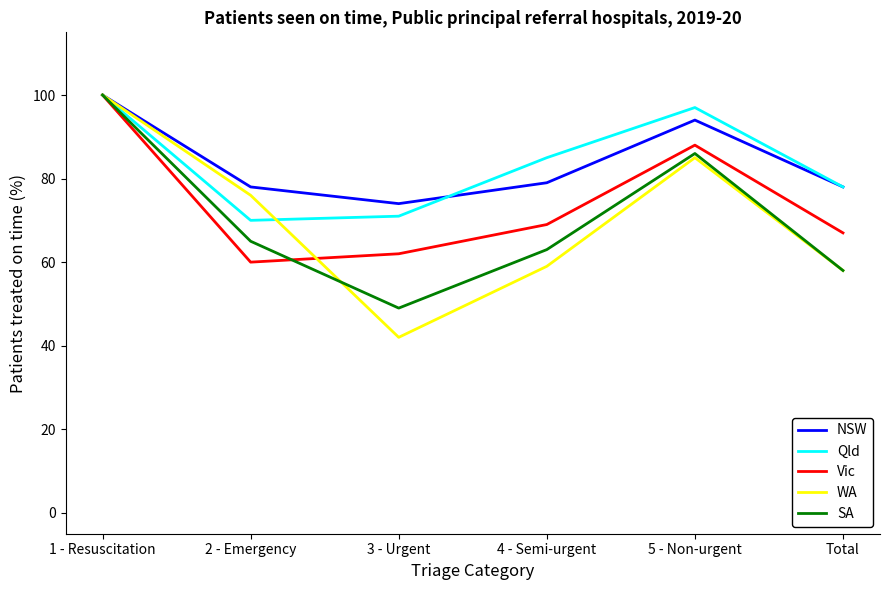

What is the total value across all series at 1 - Resuscitation?

500